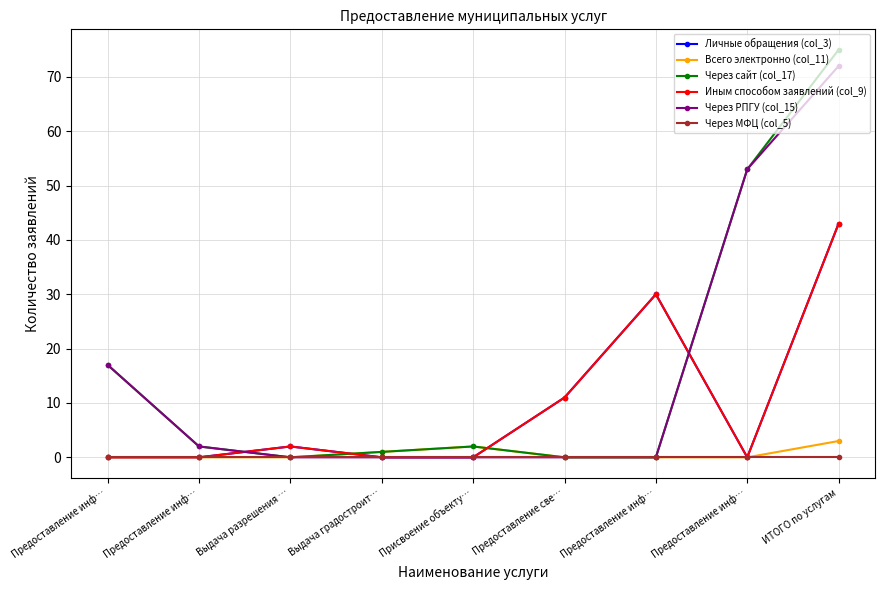

Which series has the largest total across all categories?

Через сайт (col_17)